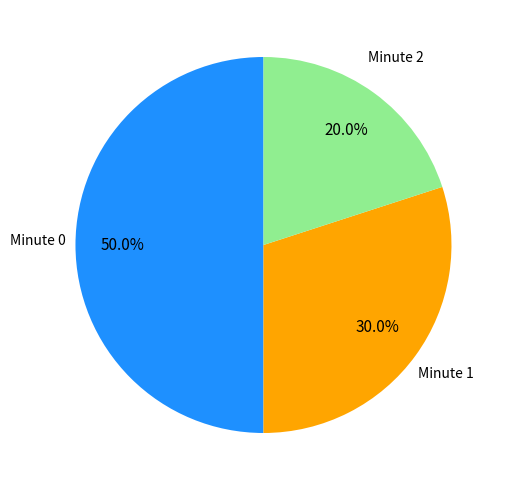

Which category has the biggest portion of the pie?

Minute 0